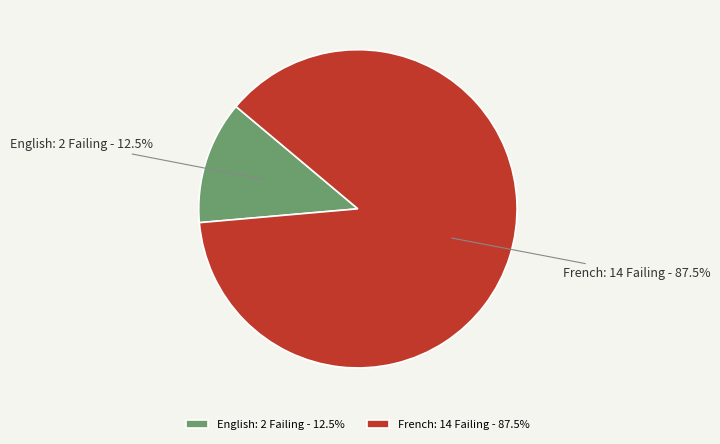

Rank the categories by value from lowest to highest.

English, French